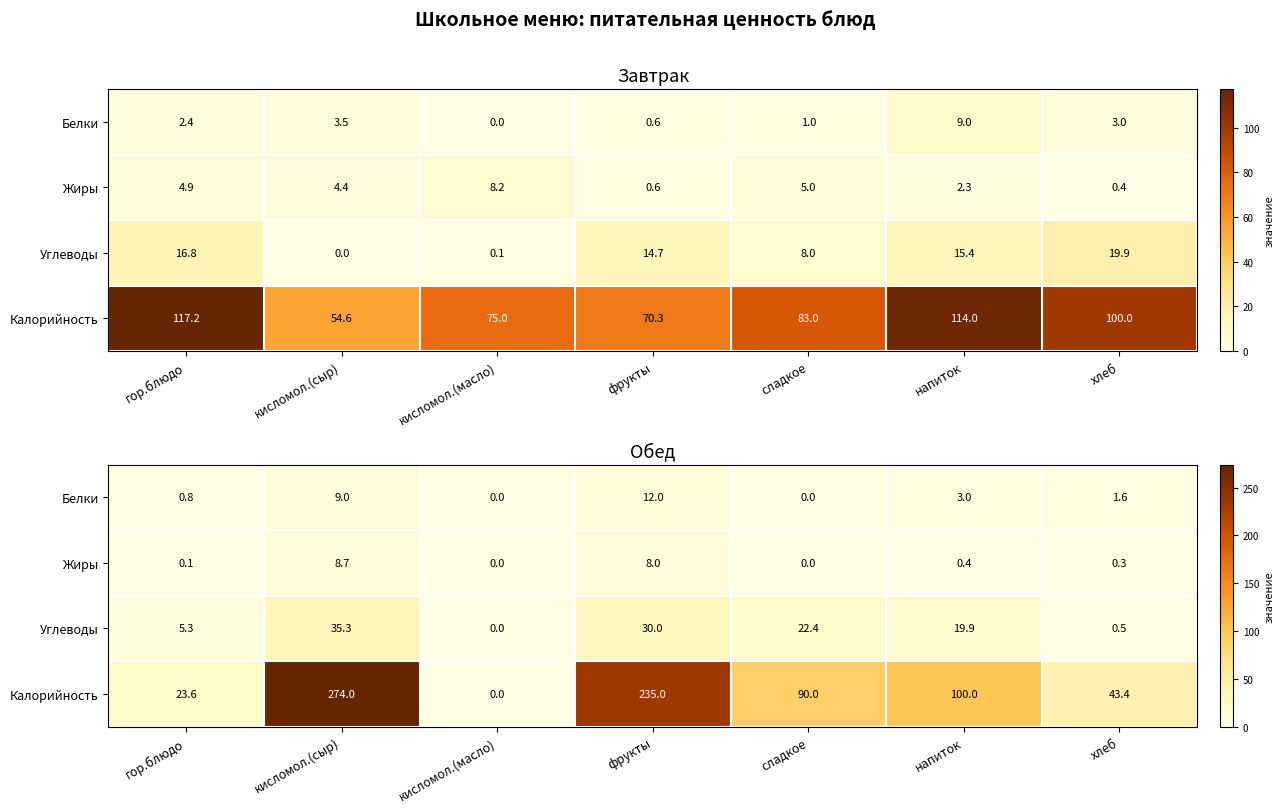

What is the difference between the Калорийность values at напиток and кисломол.(сыр)?

174.0